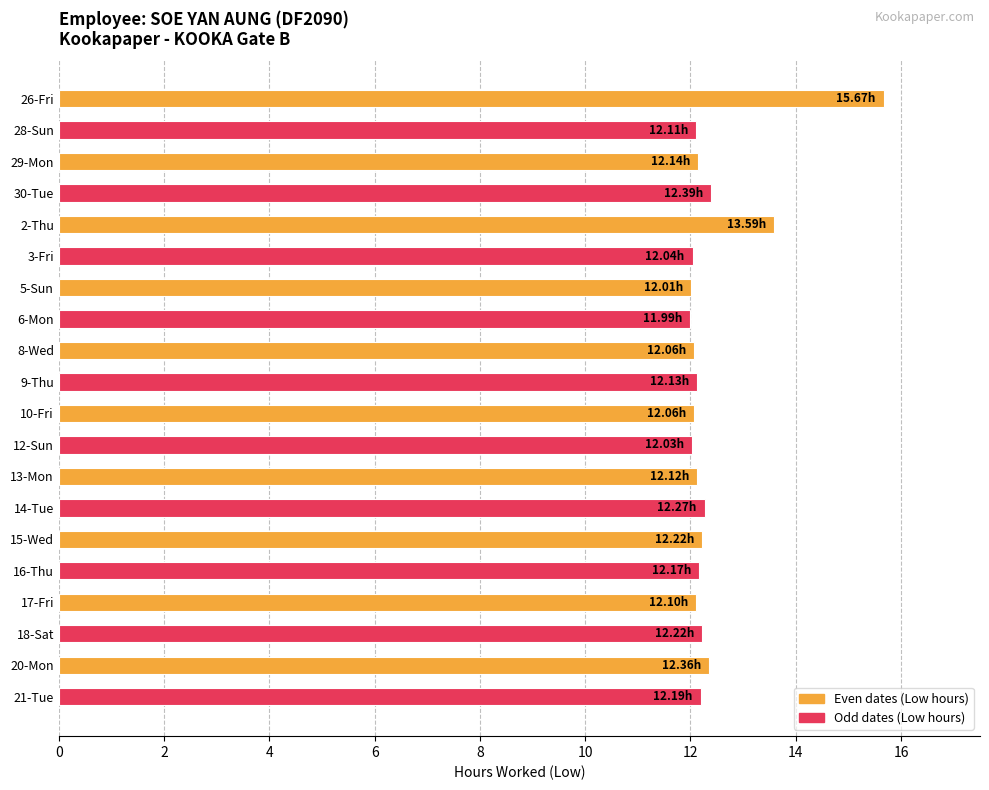

Are the bars grouped side by side (vs. stacked)?

No